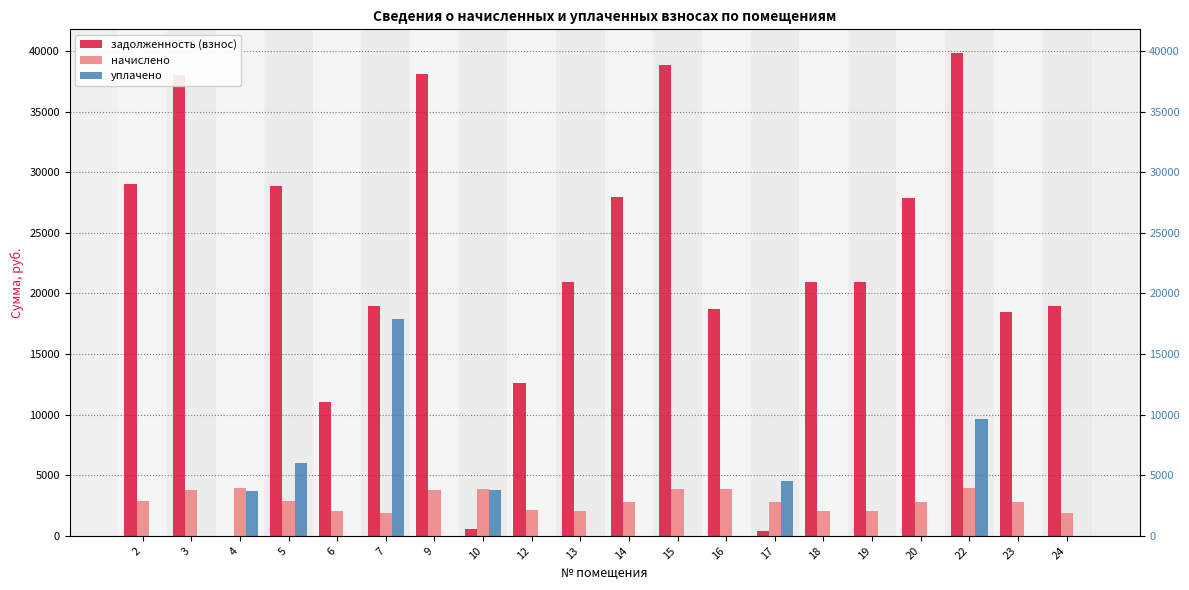

Reading right to left, what are all the values shown in this chart?

задолженность (взнос): 24=18936.7	23=18433.8	22=39798.7	20=27855.1	19=20979.8	18=20940.5	17=402.0	16=18684.8	15=38816.6	14=27933.8	13=20979.8	12=12597.1	10=558.5	9=38070.0	7=18936.7	6=11036.1	5=28837.4	4=0.0	3=38050.4	2=28994.6
начислено: 24=1879.8	23=2772.9	22=3950.7	20=2765.1	19=2082.6	18=2078.7	17=2765.1	16=3833.7	15=3853.2	14=2772.9	13=2082.6	12=2106.0	10=3841.5	9=3779.1	7=1879.8	6=2086.5	5=2862.6	4=3939.0	3=3777.2	2=2878.2
уплачено: 24=0.0	23=0.0	22=9626.3	20=0.0	19=0.0	18=0.0	17=4489.3	16=0.0	15=0.0	14=0.0	13=0.0	12=0.0	10=3759.8	9=0.0	7=17921.7	6=0.0	5=5975.9	4=3660.0	3=0.0	2=0.0